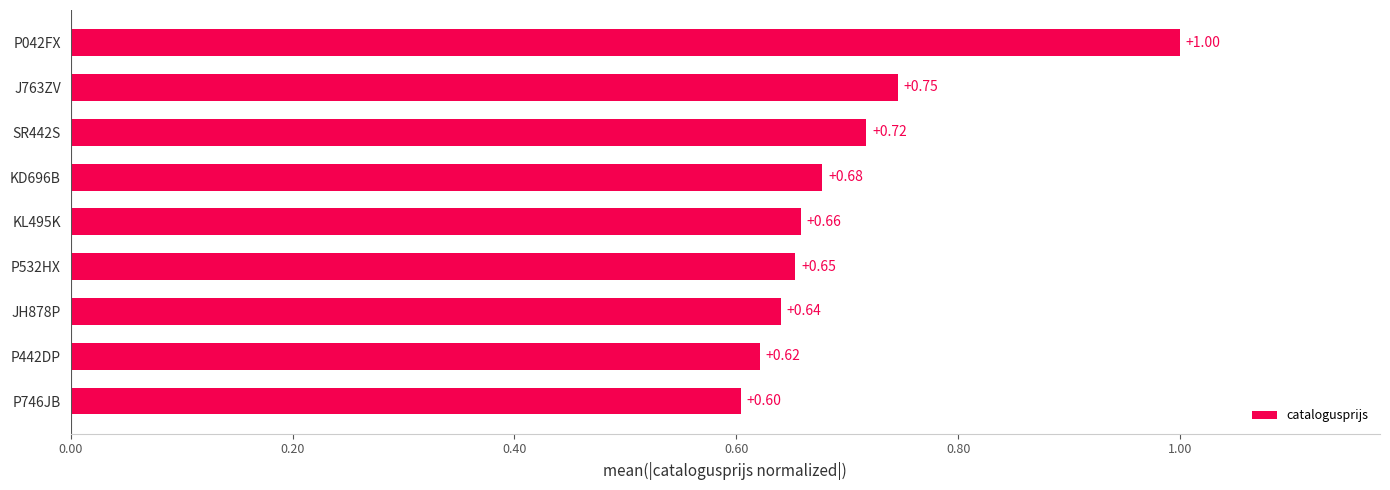

What is the sum of the values at KD696B and P532HX?

1.3